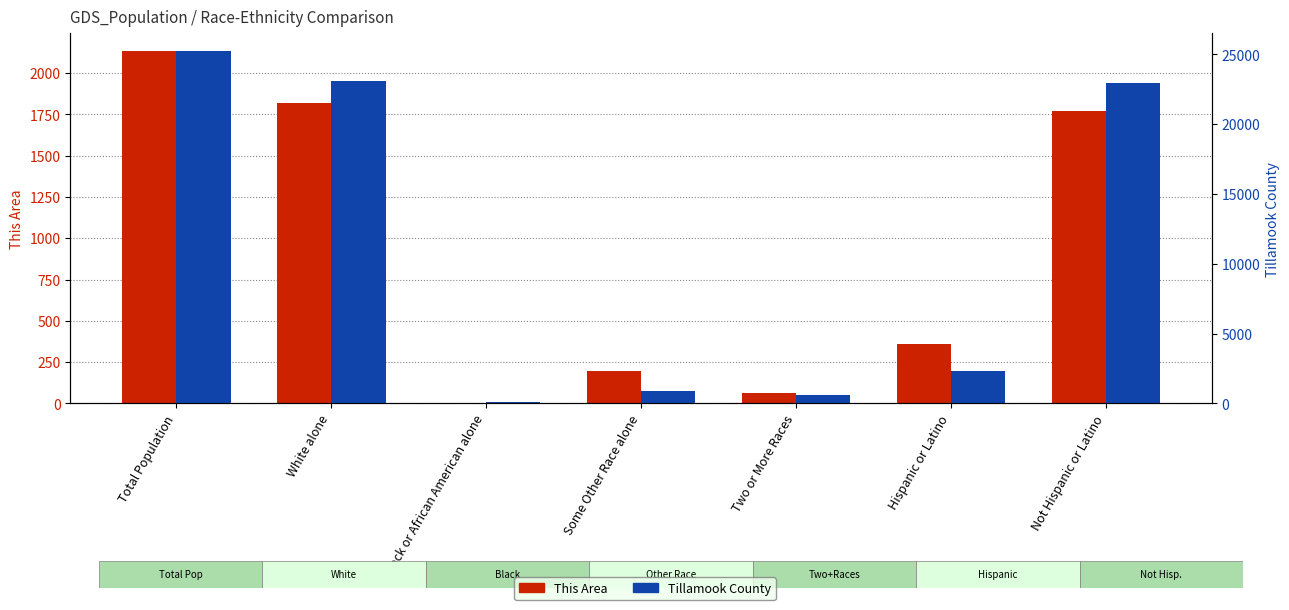

What value does the This Area series have at Total Population?

2134